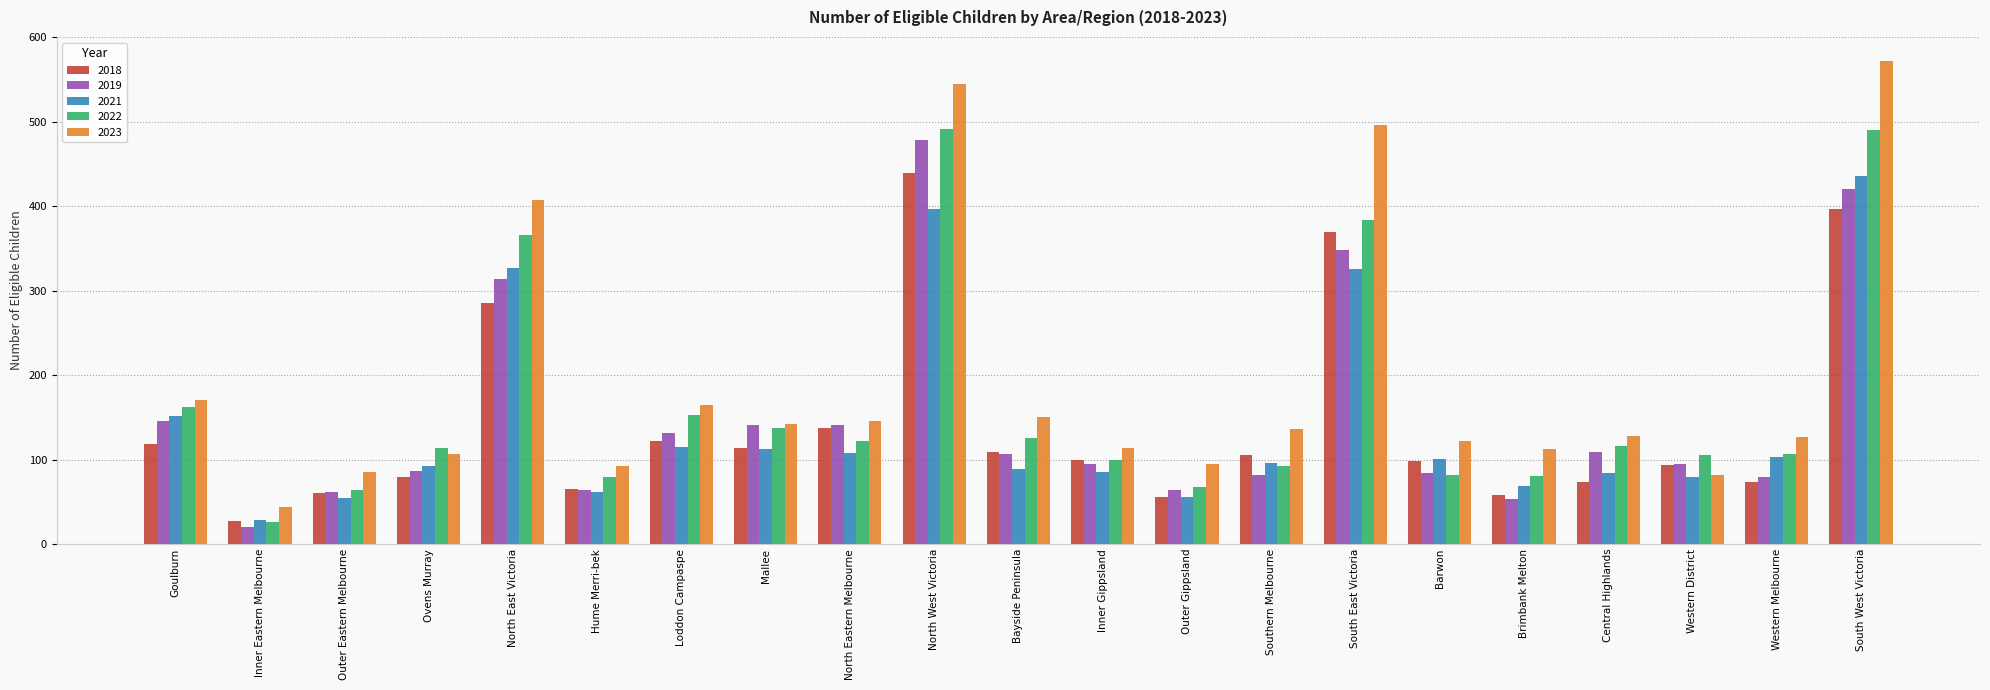

Is the value of 2021 at Mallee greater than the value of 2022 at Mallee?

No